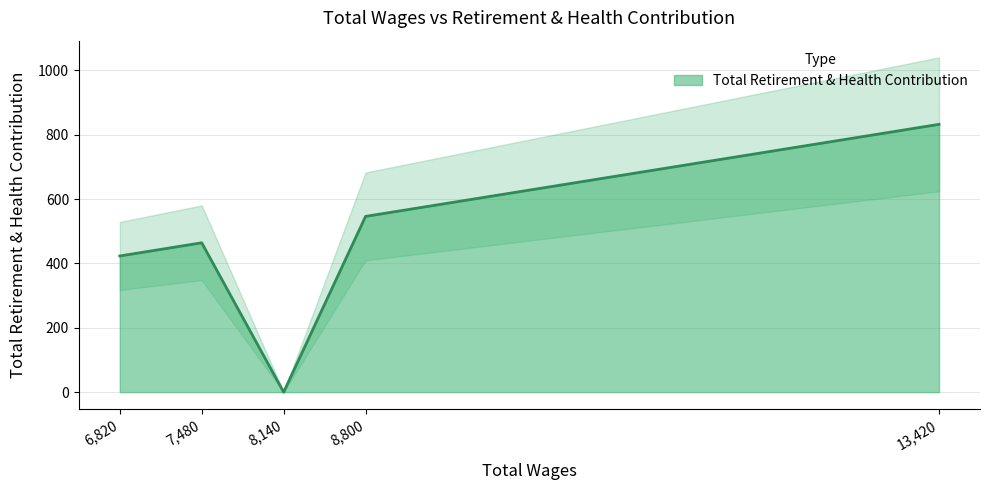

How many data points are less than 464?

2